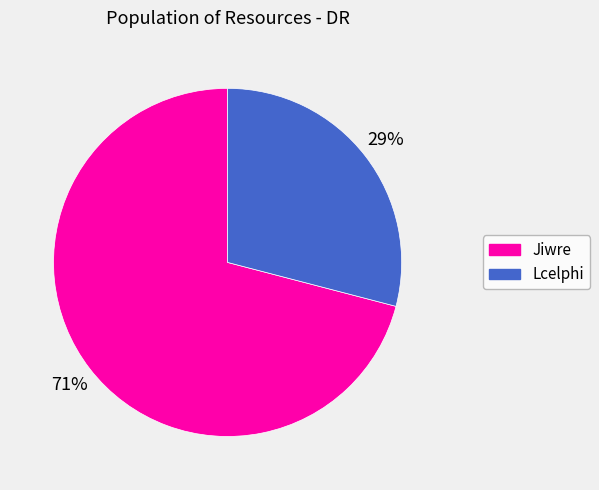

Does Lcelphi account for over 50% of the chart?

No